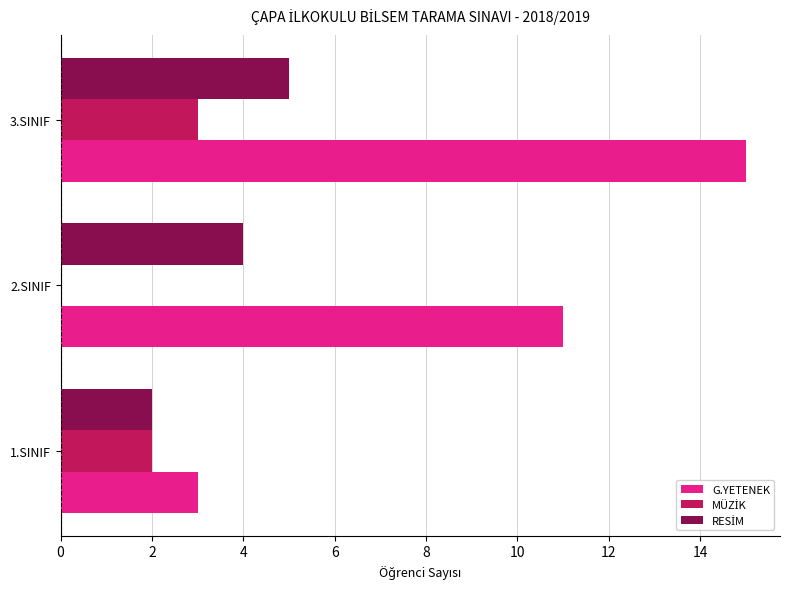

At which category is the sum across all series the highest?

3.SINIF